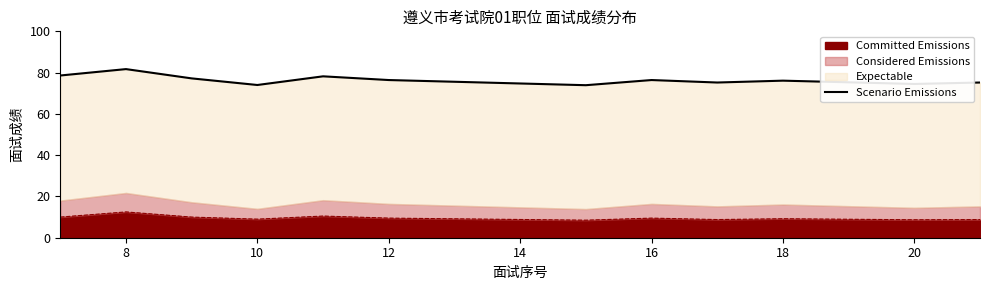

What is the minimum value for Committed Emissions?

8.5